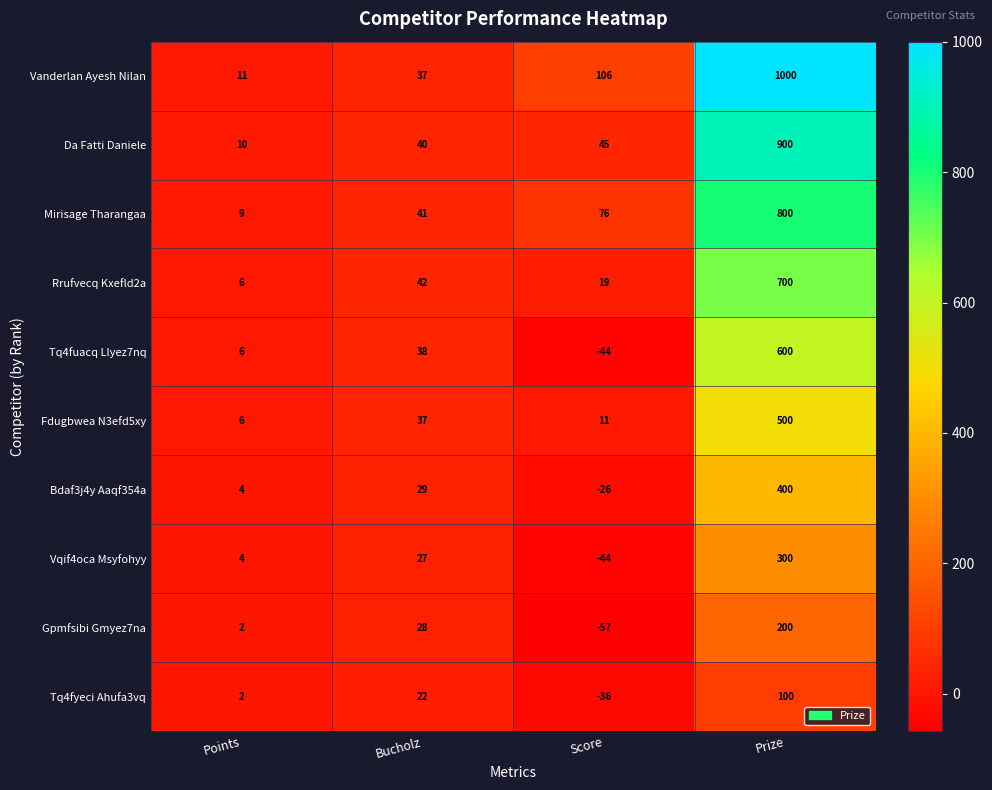

Between Points and Prize, which series saw the biggest shift?

Vanderlan Ayesh Nilan